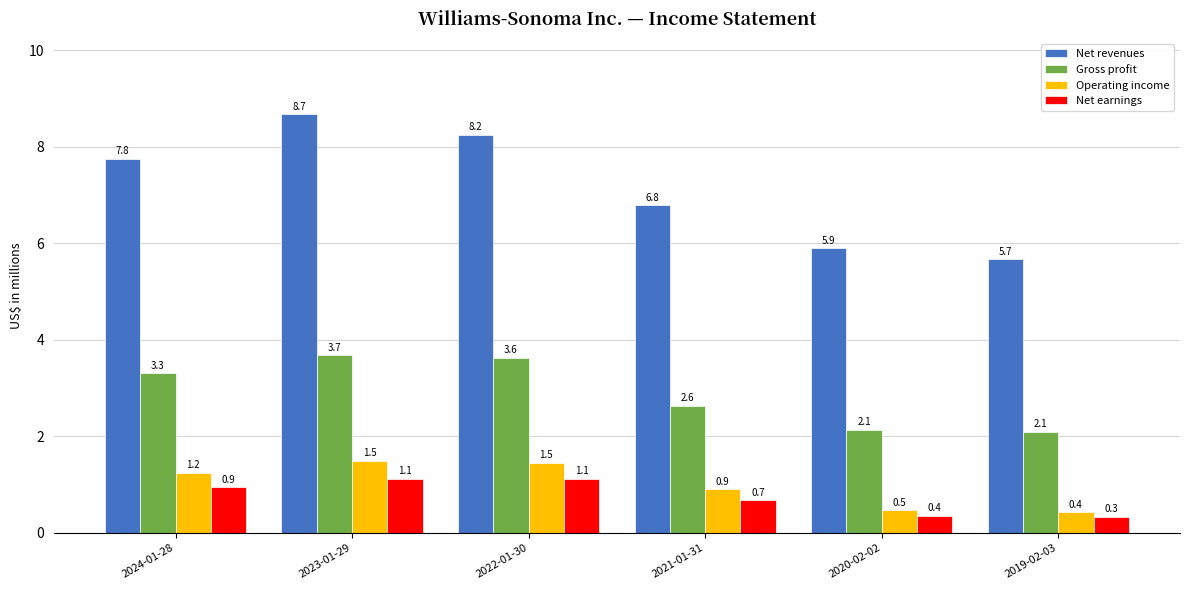

True or false: Gross profit has a value of 1.3 at 2020-02-02.

False